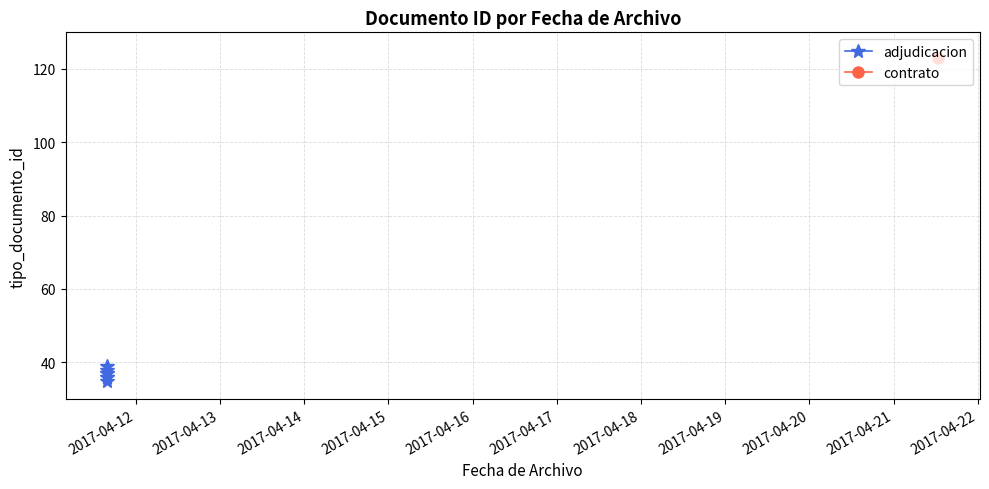

What is the minimum value shown in the chart?

35